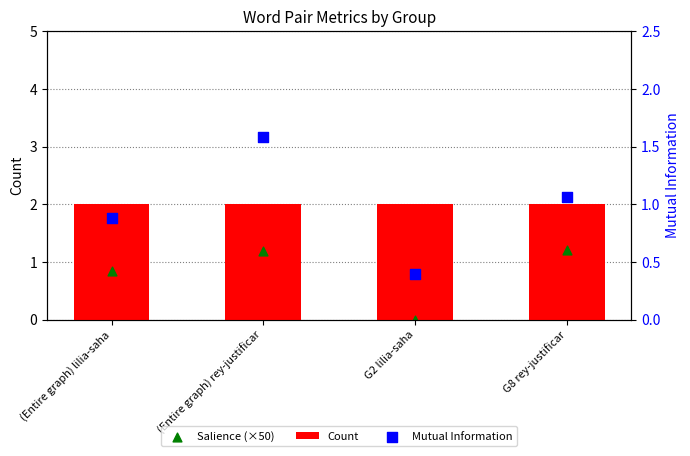

Which series has the largest total across all categories?

Count